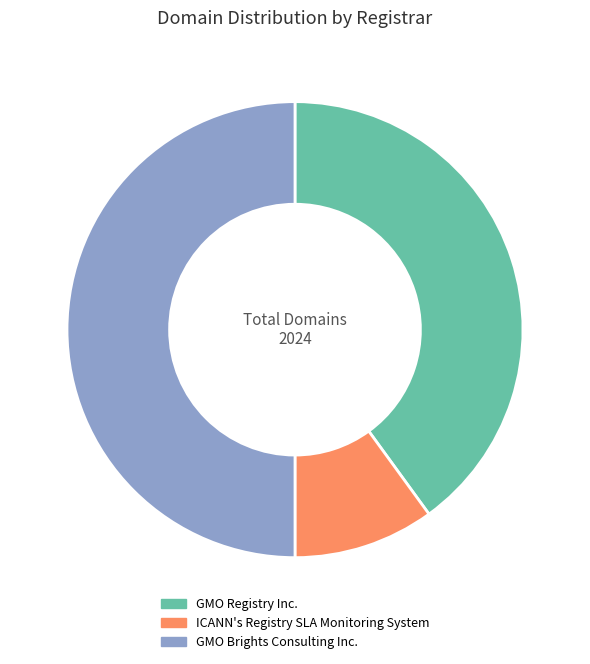

Does ICANN's Registry SLA Monitoring System represent more than half of the total?

No